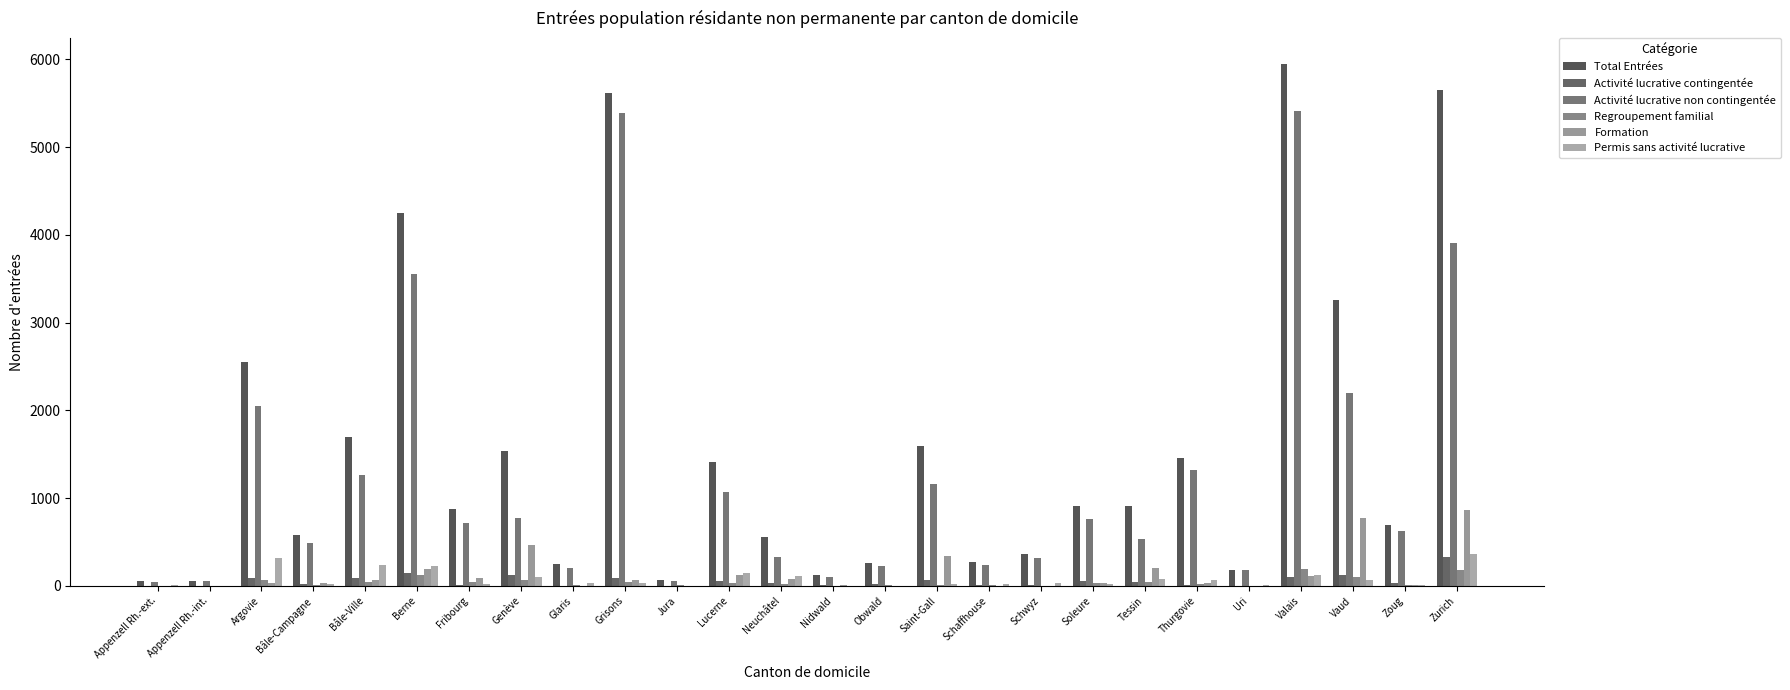

Reading left to right, list all the values displayed in this chart.

Total Entrées: 55	52	2552	576	1701	4244	878	1541	248	5620	62	1416	557	129	255	1595	274	365	909	907	1452	185	5947	3263	694	5653
Activité lucrative contingentée: 1	0	86	21	86	142	7	126	3	89	1	50	30	10	18	65	10	10	50	48	15	1	99	126	33	325
Activité lucrative non contingentée: 42	52	2048	493	1267	3560	714	775	200	5395	54	1064	326	104	229	1160	233	318	767	532	1319	178	5417	2199	629	3905
Regroupement familial: 2	0	66	15	43	122	44	70	8	42	5	35	18	2	4	12	7	2	31	48	21	1	190	101	13	185
Formation: 2	0	34	30	72	189	92	466	2	63	0	120	73	11	1	335	2	0	35	198	29	1	117	768	12	870
Permis sans activité lucrative: 8	0	316	16	232	231	21	104	35	31	2	147	109	2	3	23	21	34	26	81	68	4	122	65	7	367